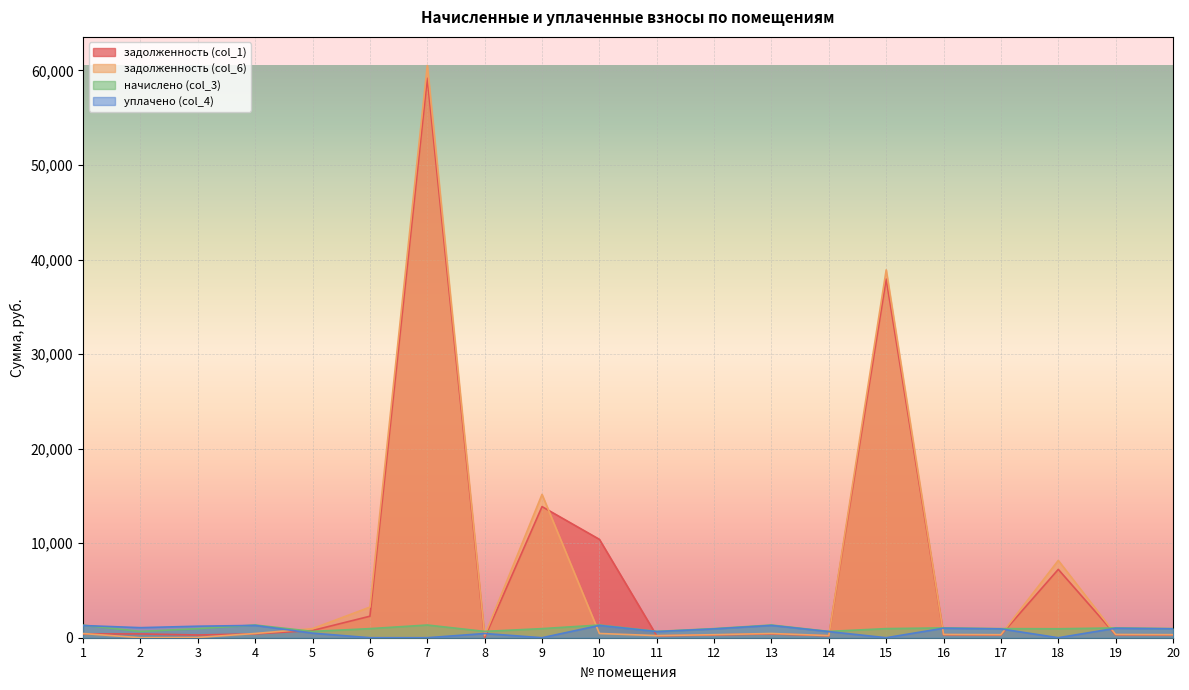

Between 10 and 20, which is larger?

10